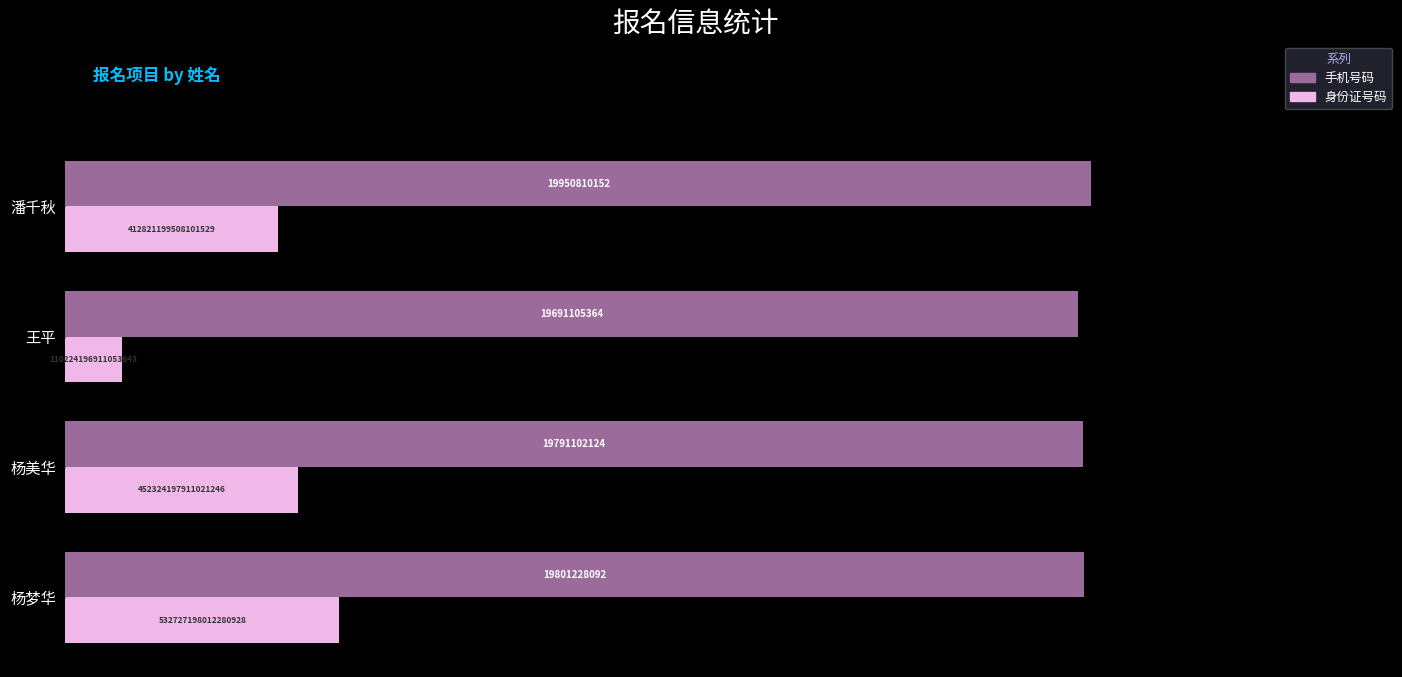

List the series in order of their peak value, highest first.

手机号码, 身份证号码